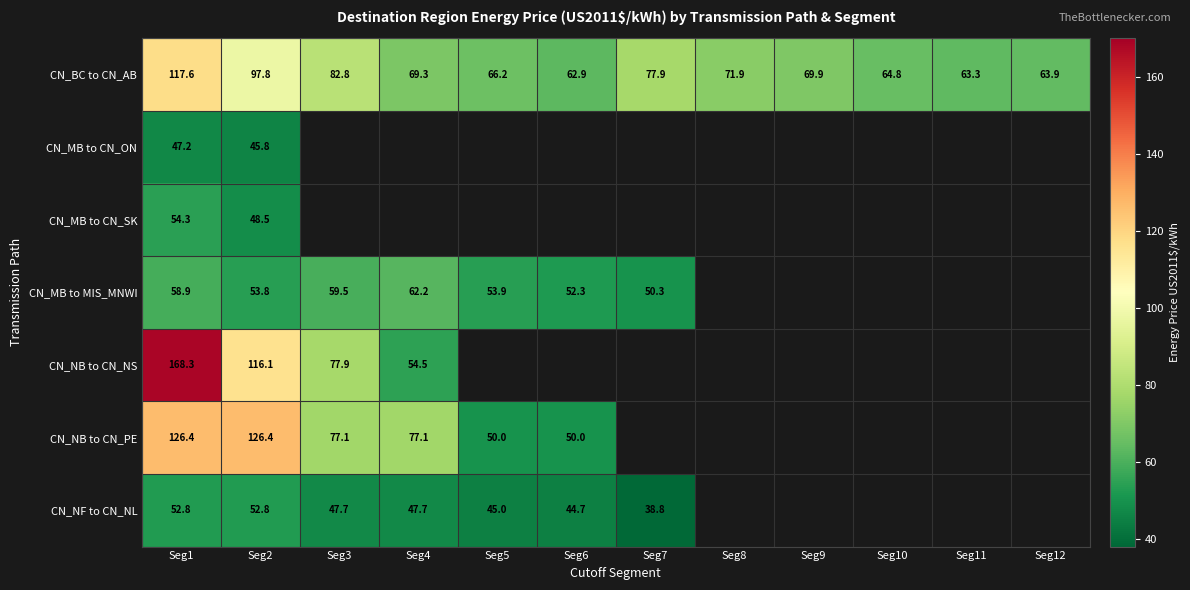

The CN_NB to CN_PE series shows 83.6 at Seg1. True or false?

False